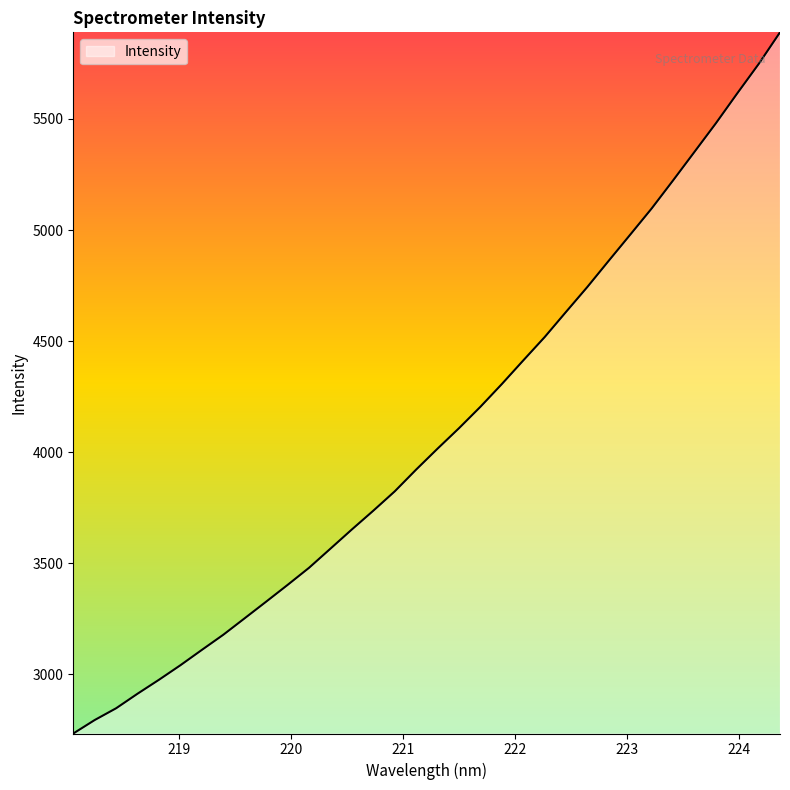

What is the minimum value shown in the chart?

2734.2